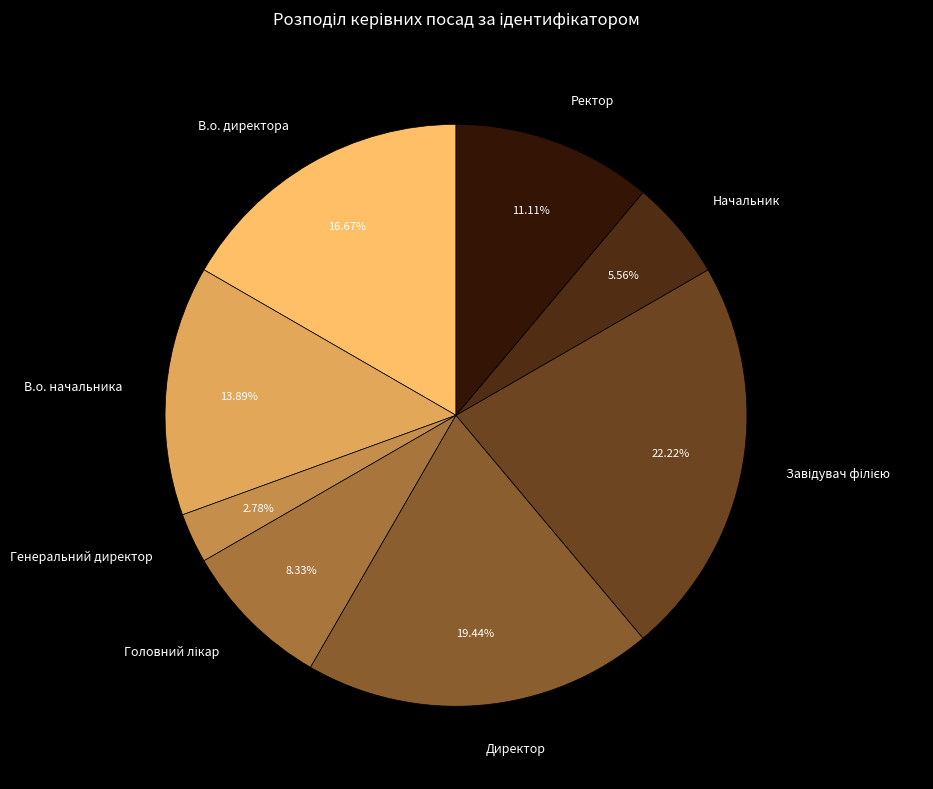

Which slice is the smallest?

Генеральний директор